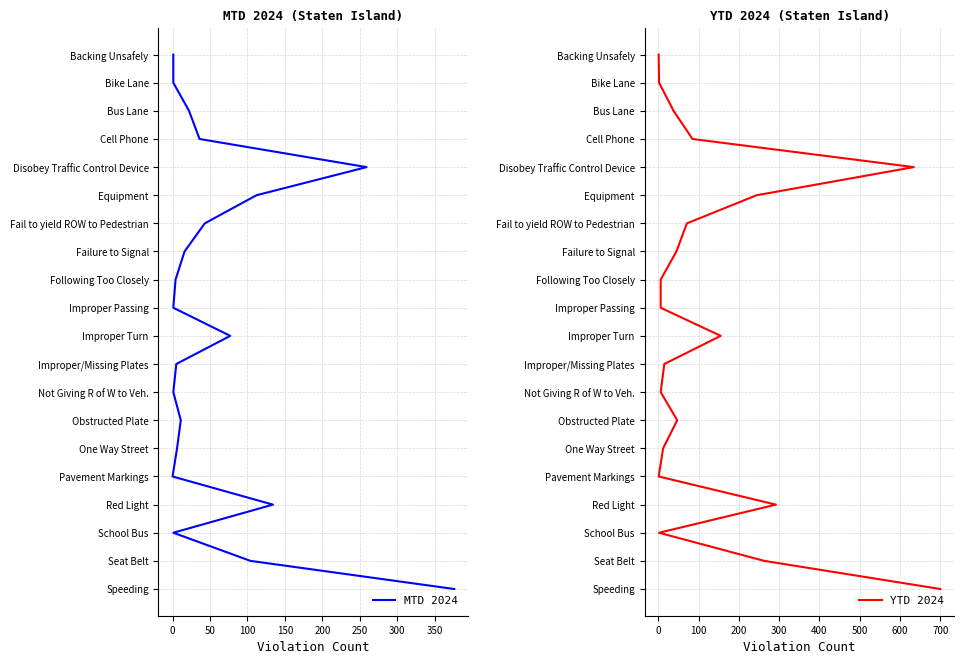

Rank the series at 0 from lowest to highest value.

MTD 2024, YTD 2024